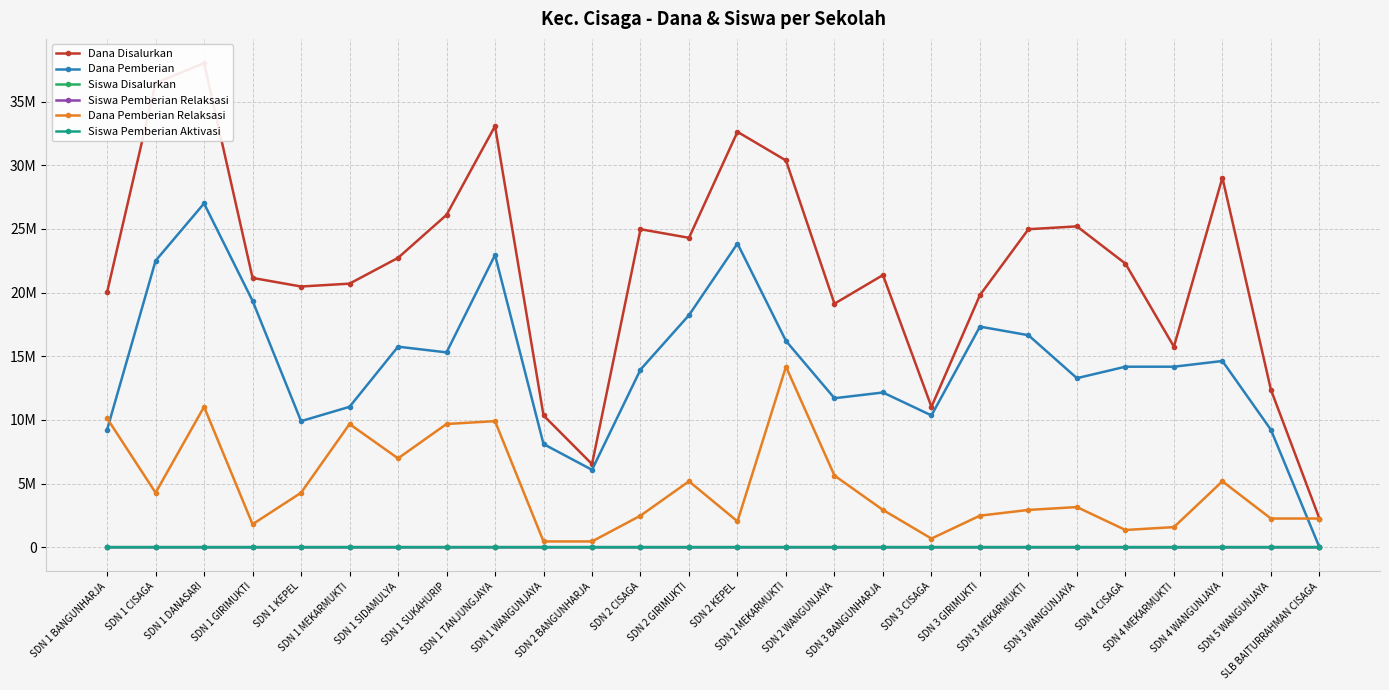

What is the label of the 3rd point from the left?

SDN 1 DANASARI